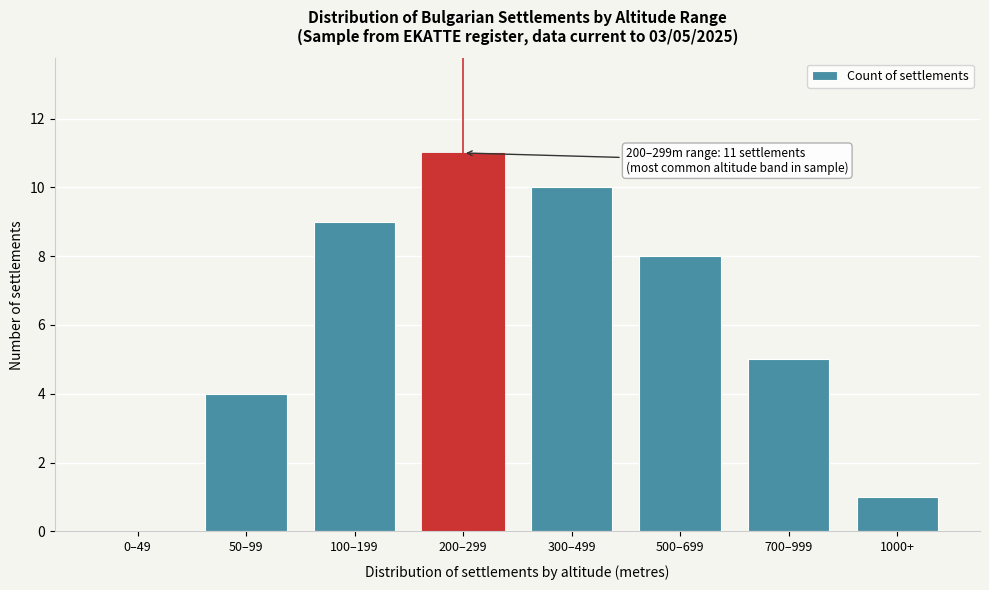

Reading right to left, what are all the values shown in this chart?

1000+=1	700–999=5	500–699=8	300–499=10	200–299=11	100–199=9	50–99=4	0–49=0